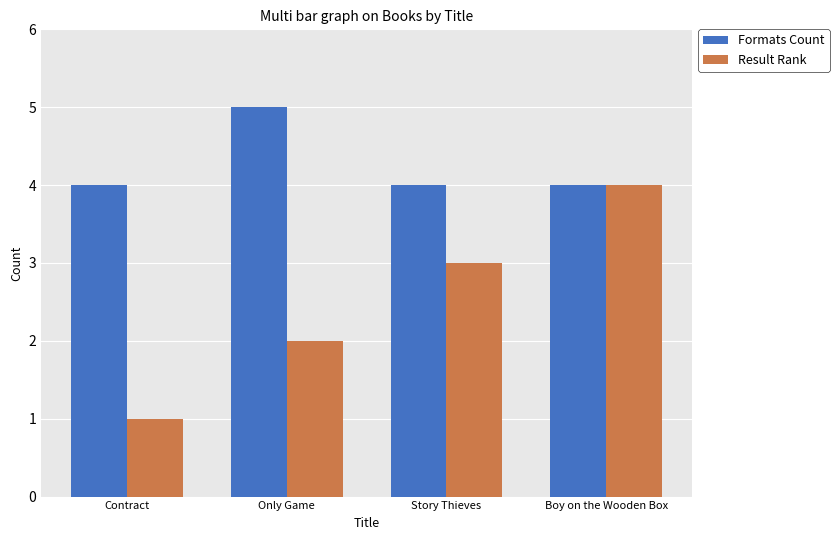

Does the chart contain stacked bars?

No